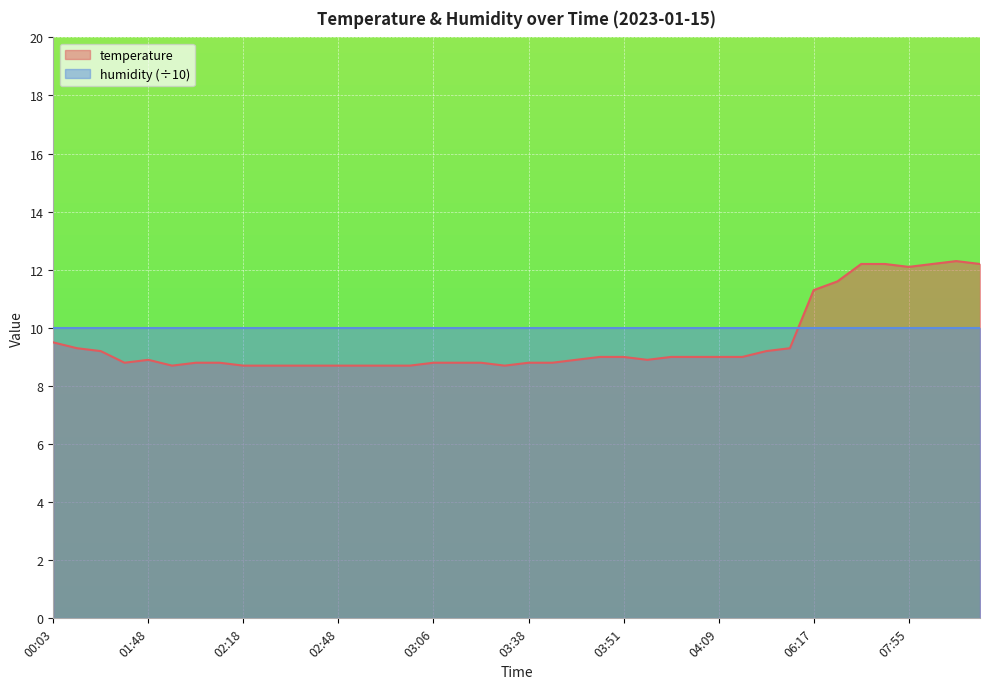

What is the maximum value shown in the chart?

12.3